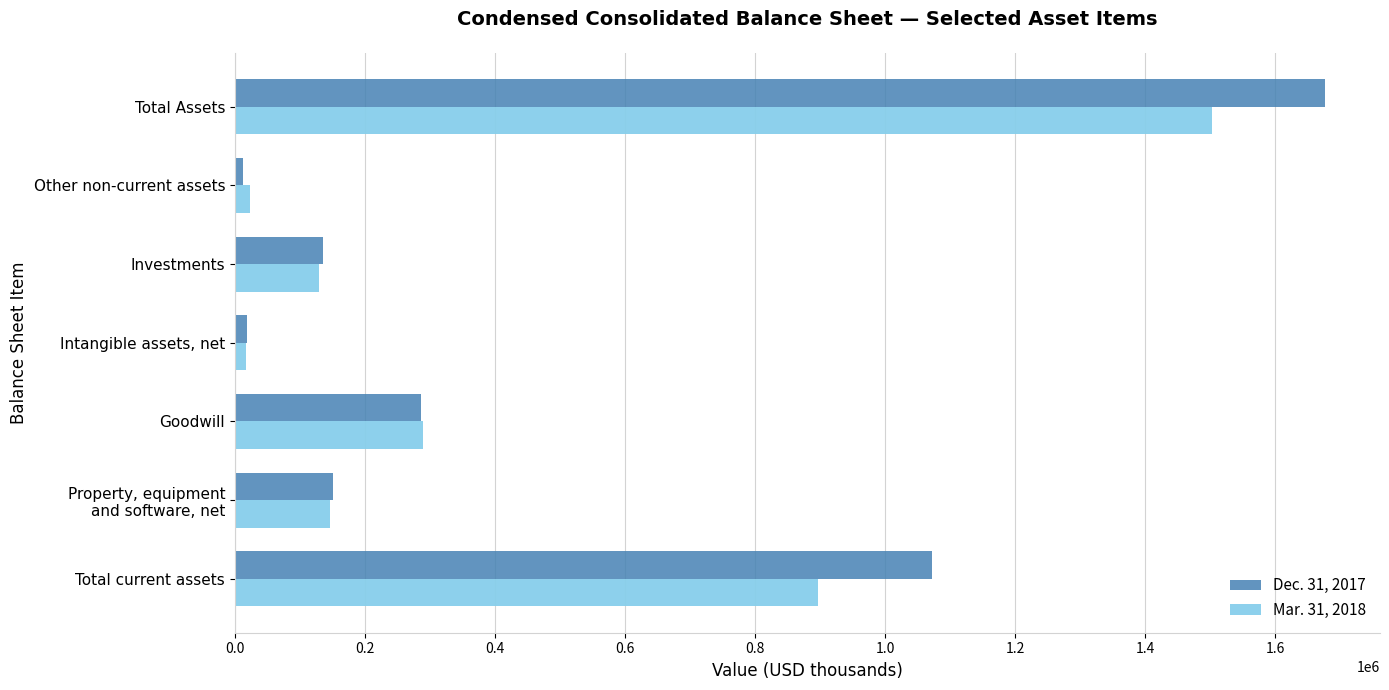

How many series are shown in this chart?

2